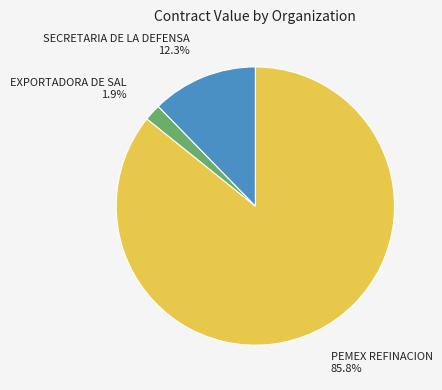

Is there a majority slice in this chart?

Yes